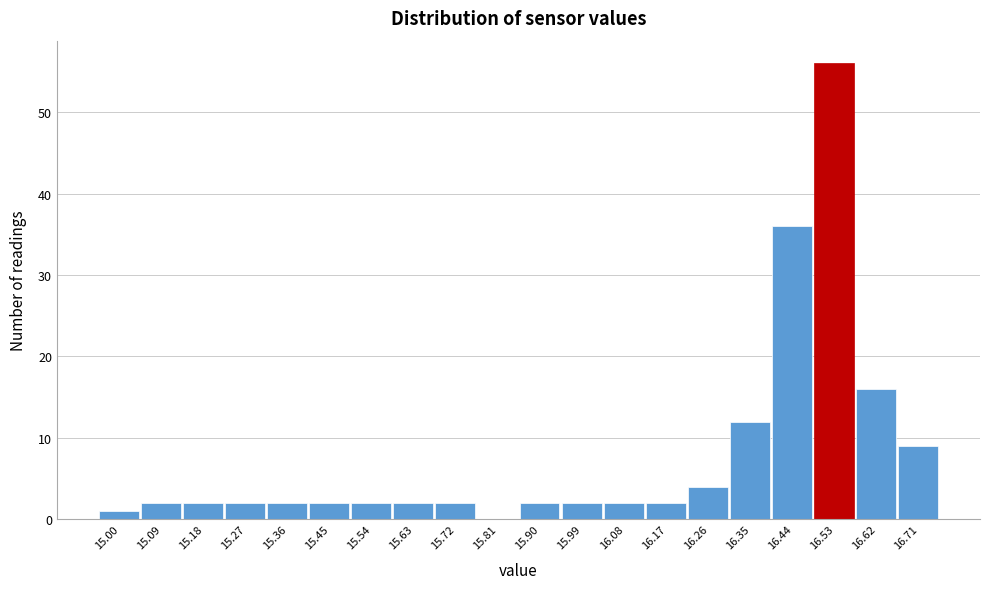

Reading right to left, what are all the values shown in this chart?

16.71=9	16.62=16	16.53=56	16.44=36	16.35=12	16.26=4	16.17=2	16.08=2	15.99=2	15.90=2	15.81=0	15.72=2	15.63=2	15.54=2	15.45=2	15.36=2	15.27=2	15.18=2	15.09=2	15.00=1